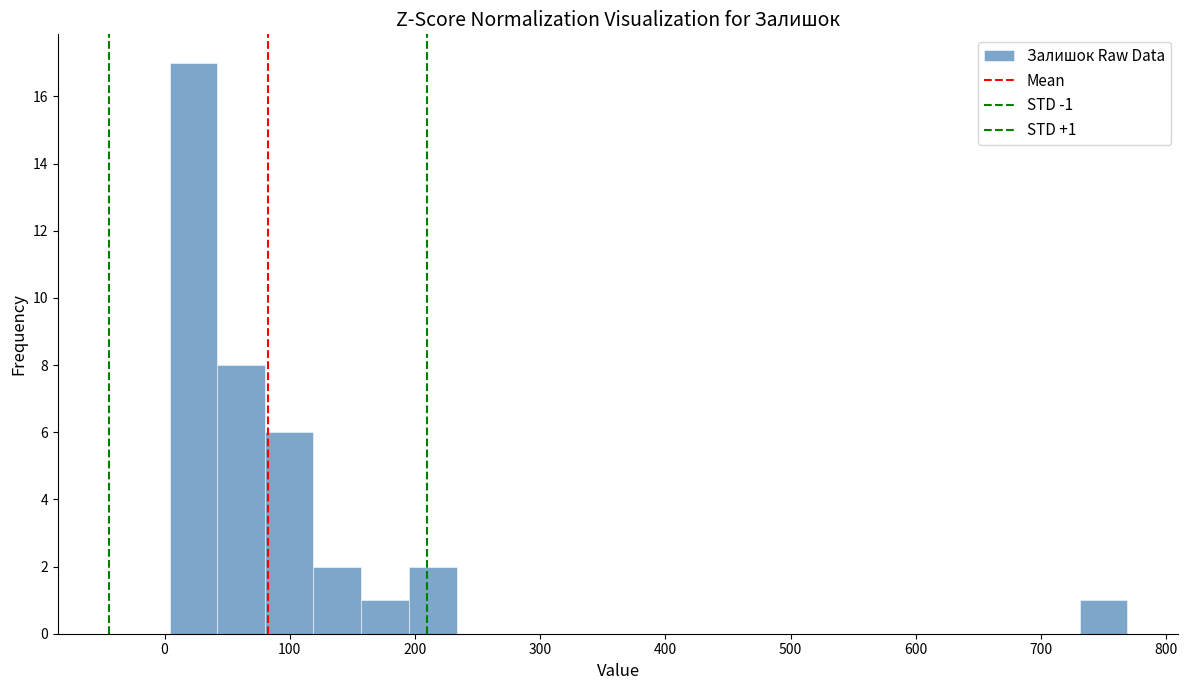

Read against the x-axis, roughly where is the centre of the tallest bar?

20